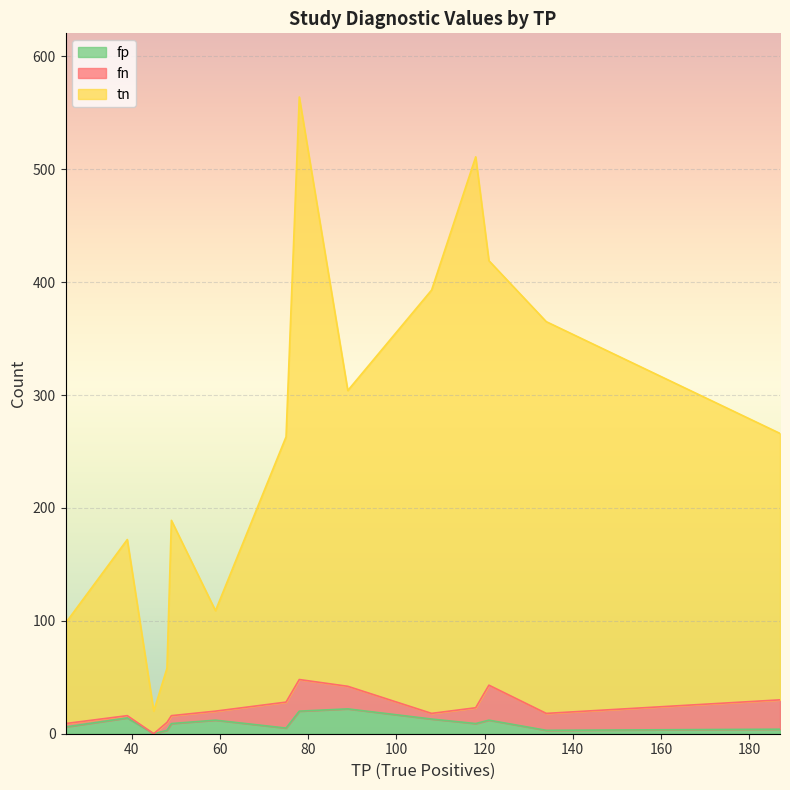

True or false: fn and tn cross at least once.

False